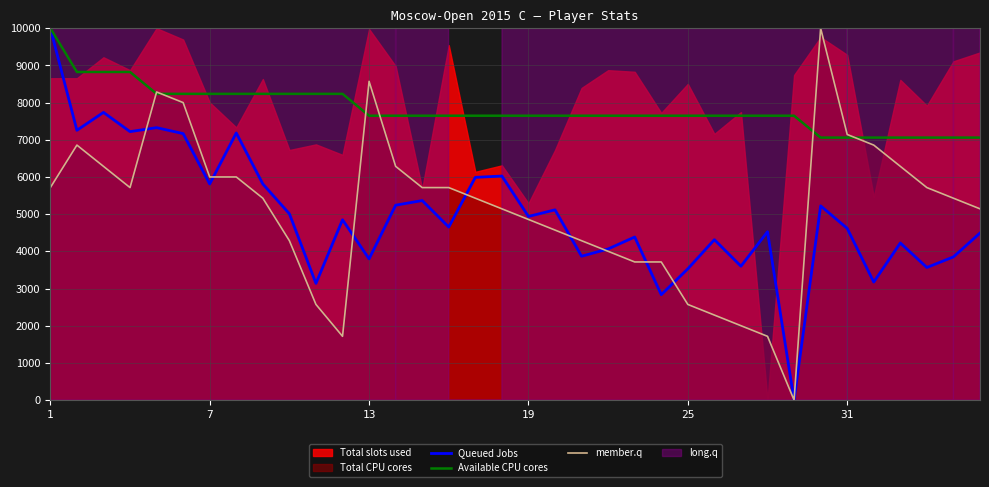

What is the maximum value for member.q?

10000.0